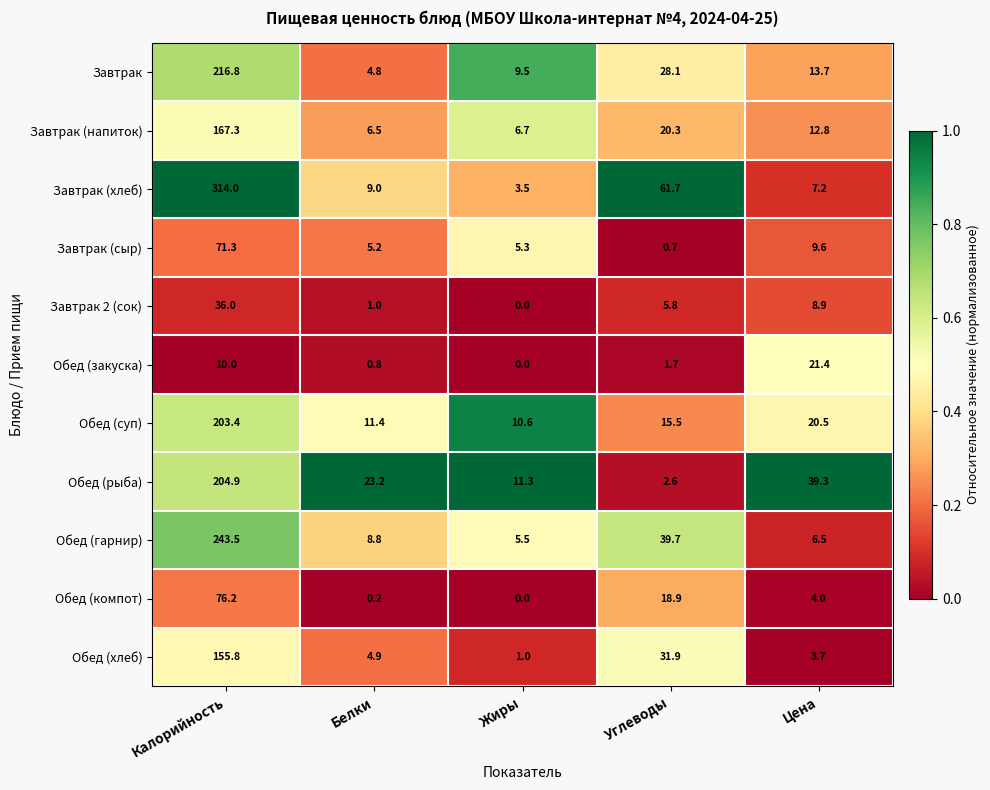

What is the average value of the Обед (компот) series?

19.9